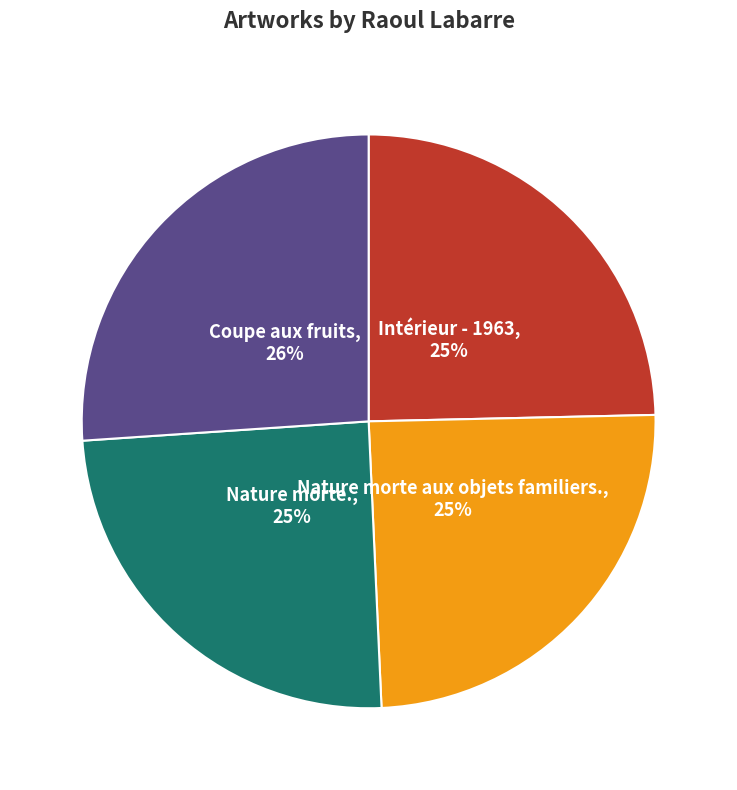

To the nearest percent, what is the difference between the largest and smallest slice percentages?

1%